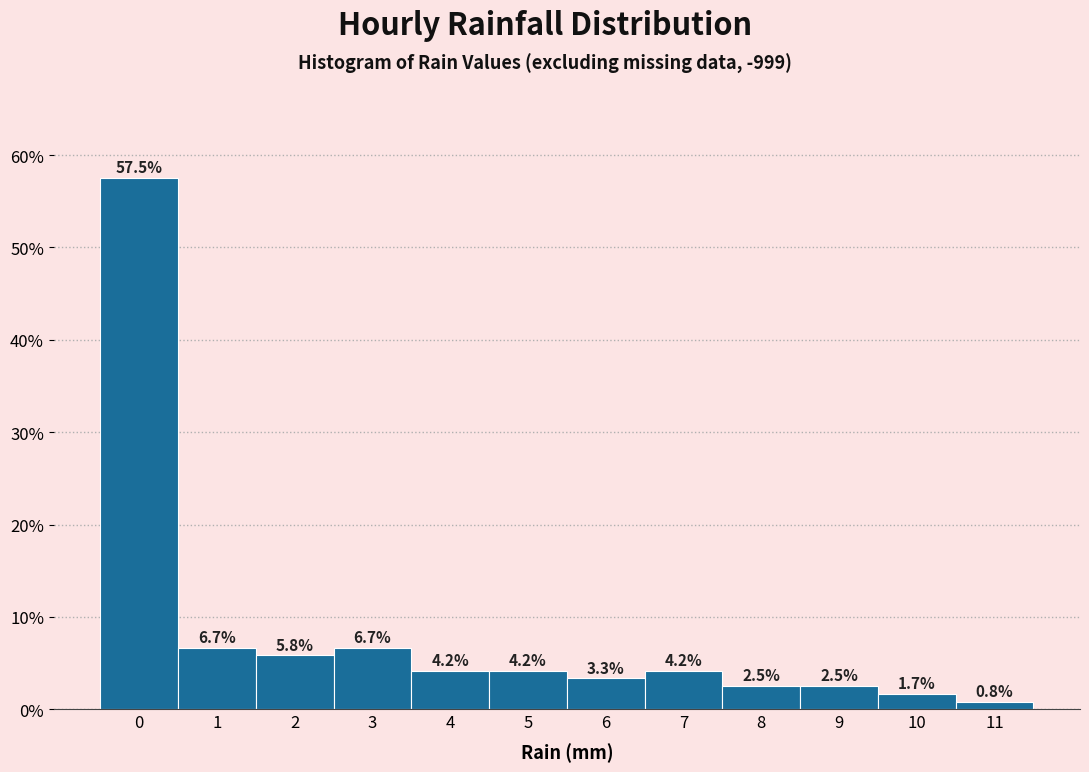

Reading left to right, what are all the values shown in this chart?

0=57.5	1=6.7	2=5.8	3=6.7	4=4.2	5=4.2	6=3.3	7=4.2	8=2.5	9=2.5	10=1.7	11=0.8